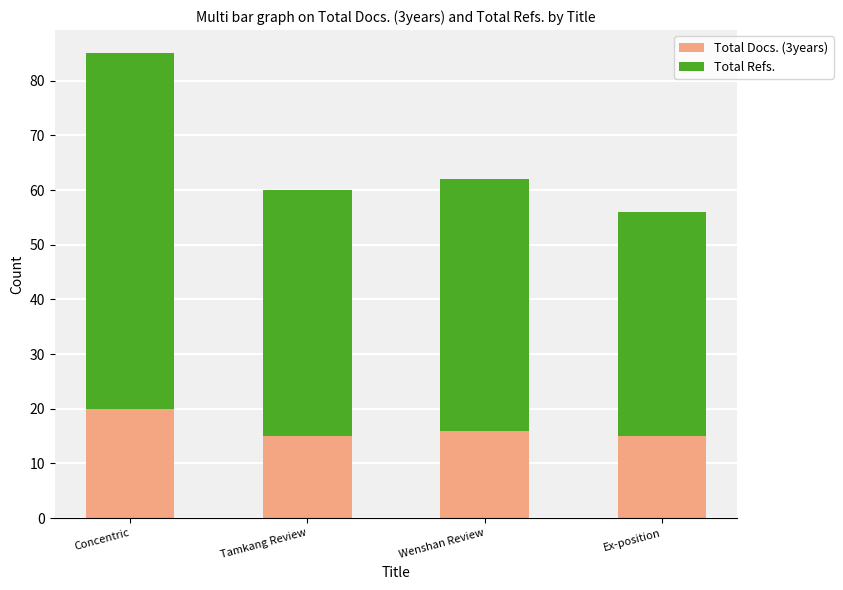

Reading left to right, list the values for the Total Docs. (3years) series.

Concentric=20	Tamkang Review=15	Wenshan Review=16	Ex-position=15